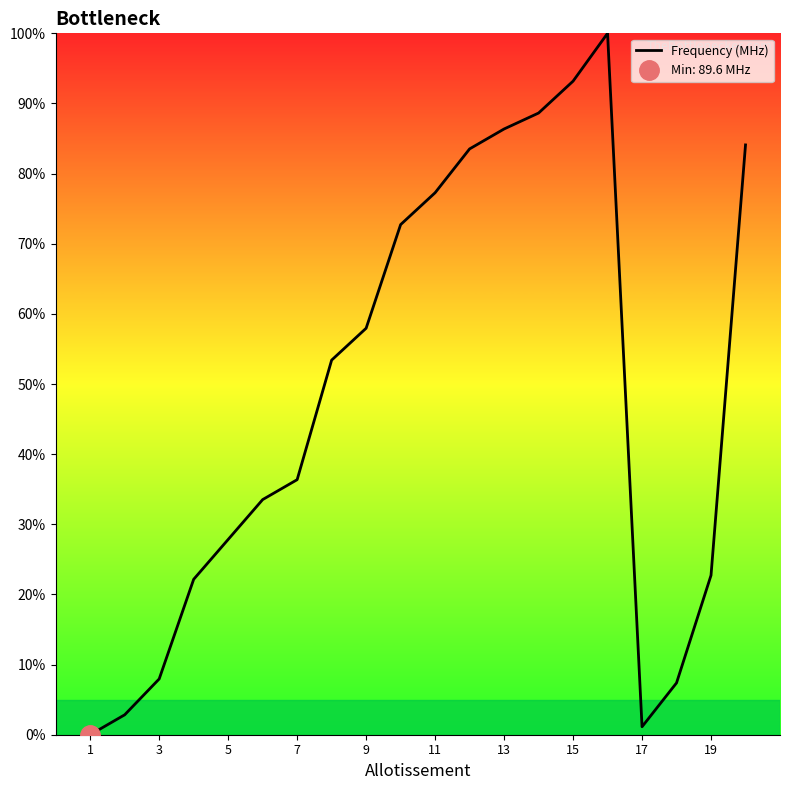

What is the sum of all values?

959.1